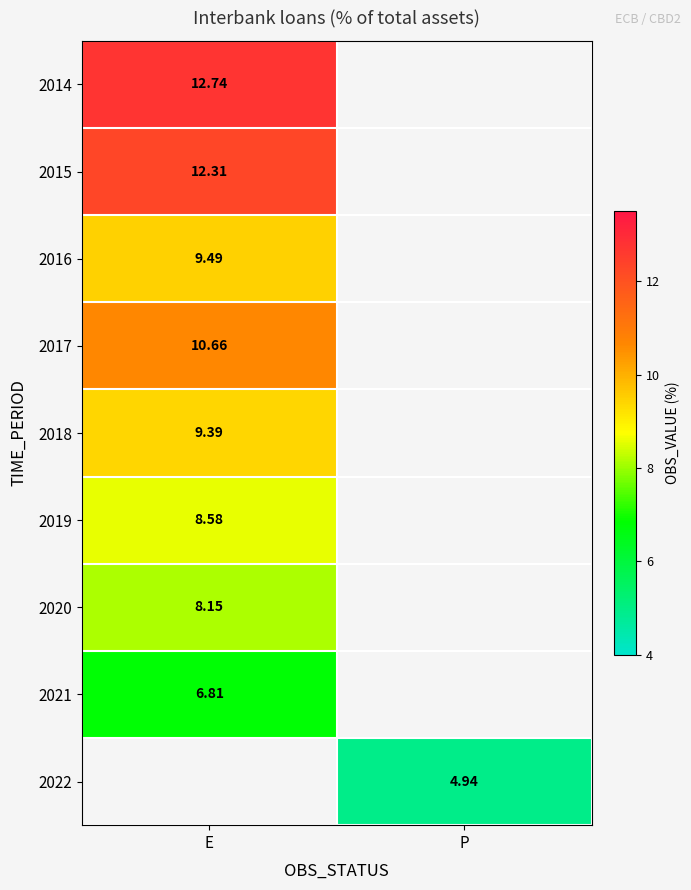

Is the value of 2019 at E greater than the value of 2020 at E?

Yes